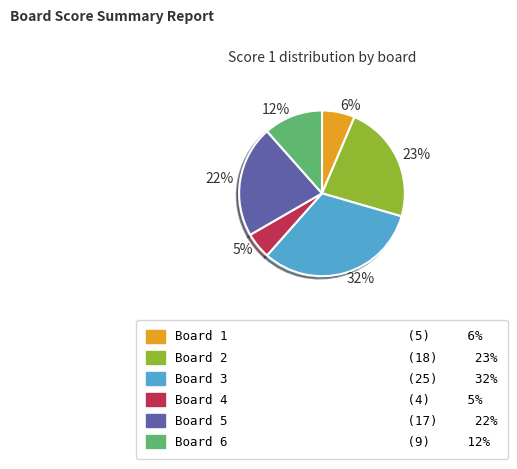

Rank the categories by value from lowest to highest.

5%, 6%, 12%, 22%, 23%, 32%